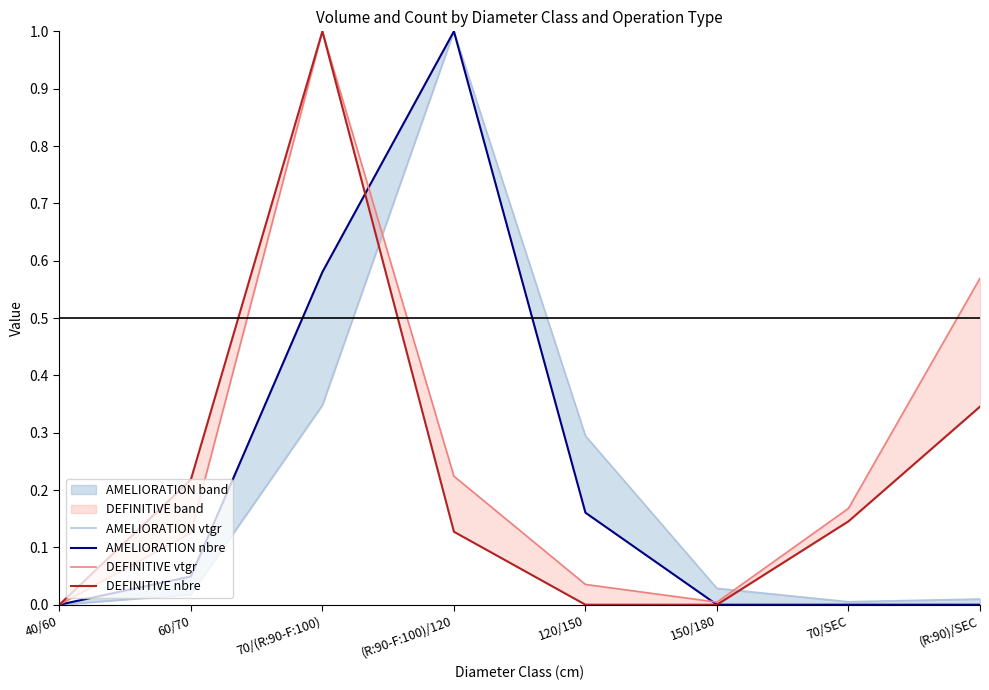

How many interior local peaks does the AMELIORATION nbre series have?

1